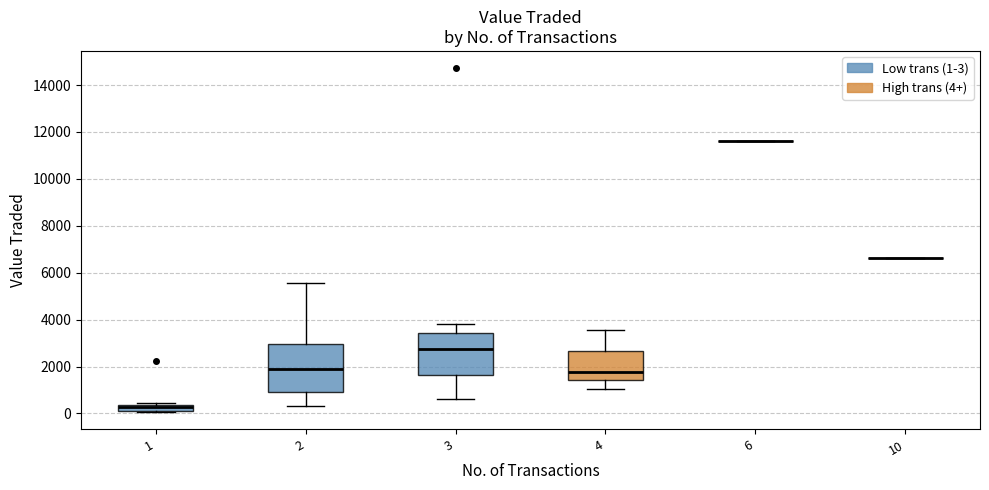

Which box is the tallest, from its lower edge to its upper edge?

2